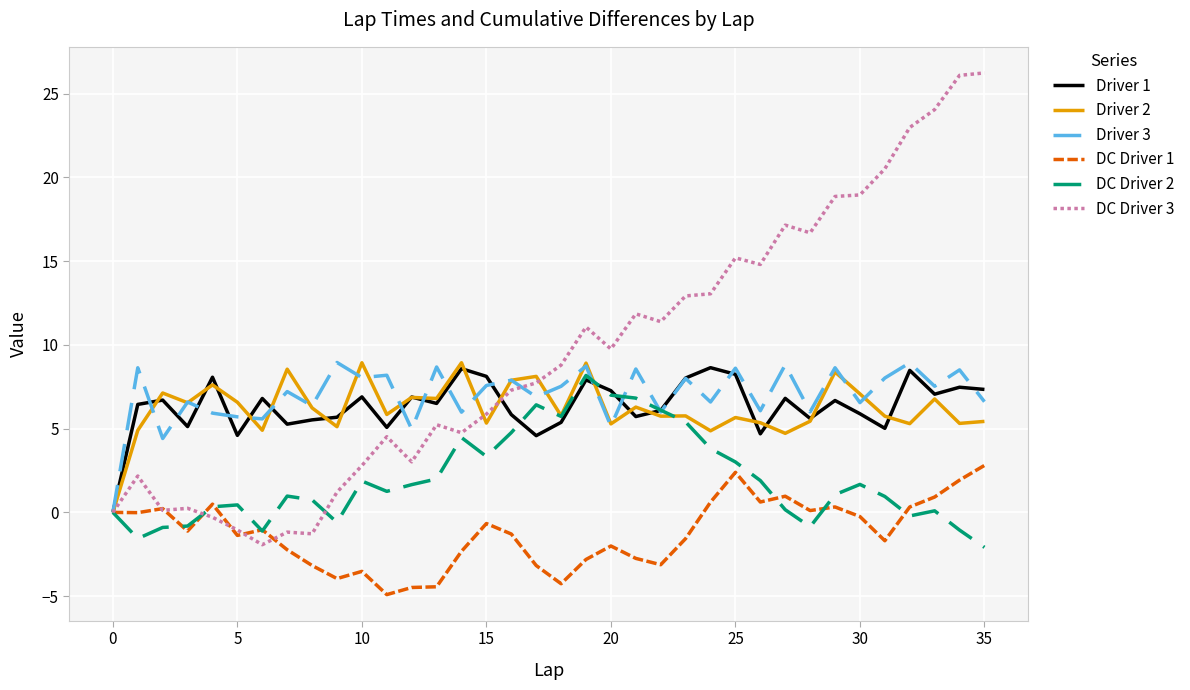

Which series has the largest range (max minus min)?

DC Driver 3